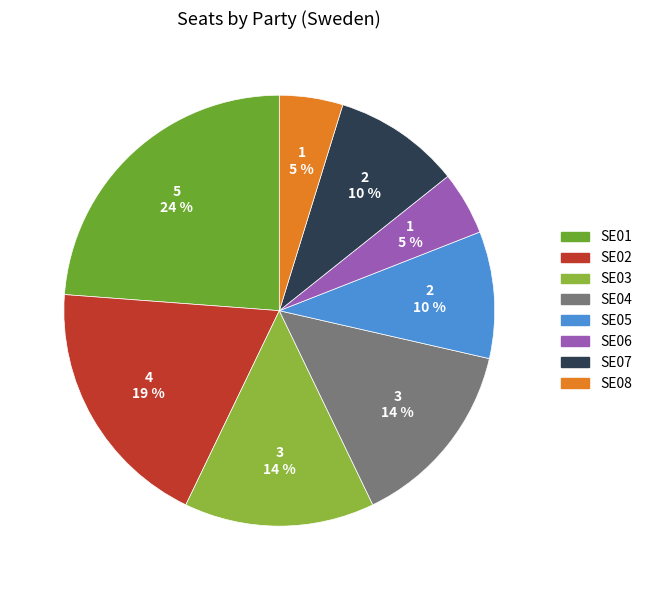

Count the number of slices in the pie.

8